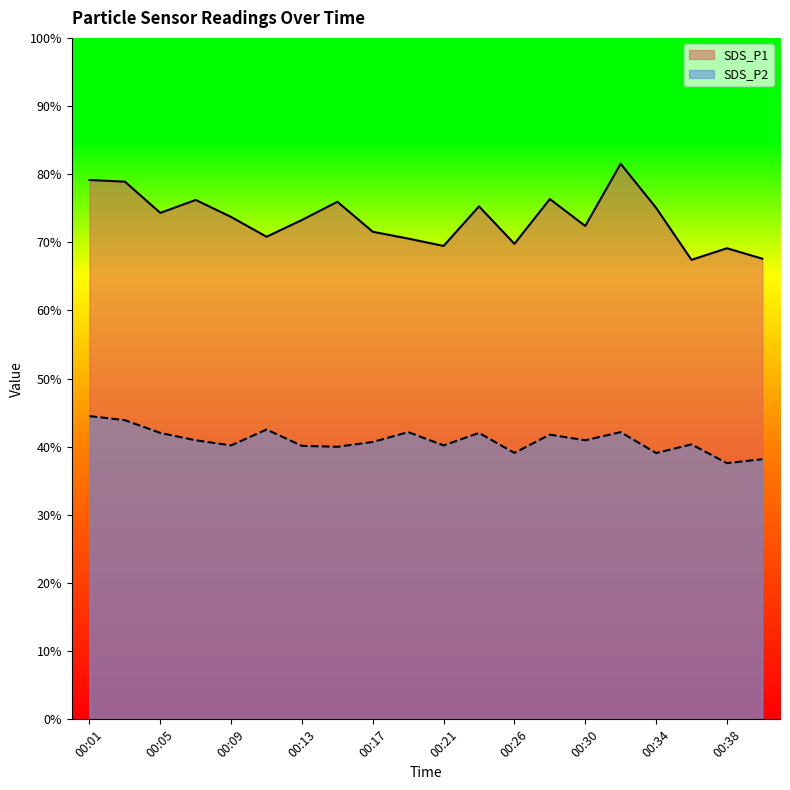

Is it true that SDS_P2 equals 41.0 at 00:07?

True